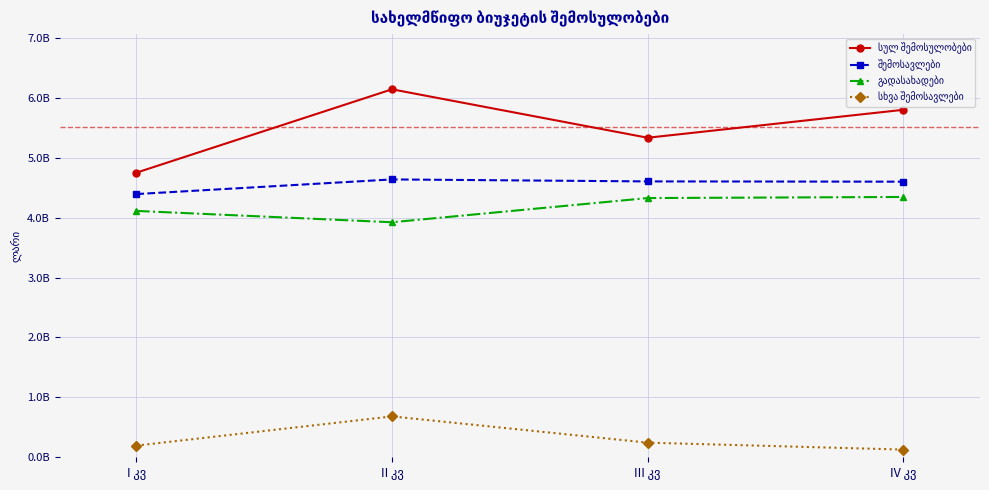

What is the value of the გადასახადები point at the 4th from the left?

4345944798